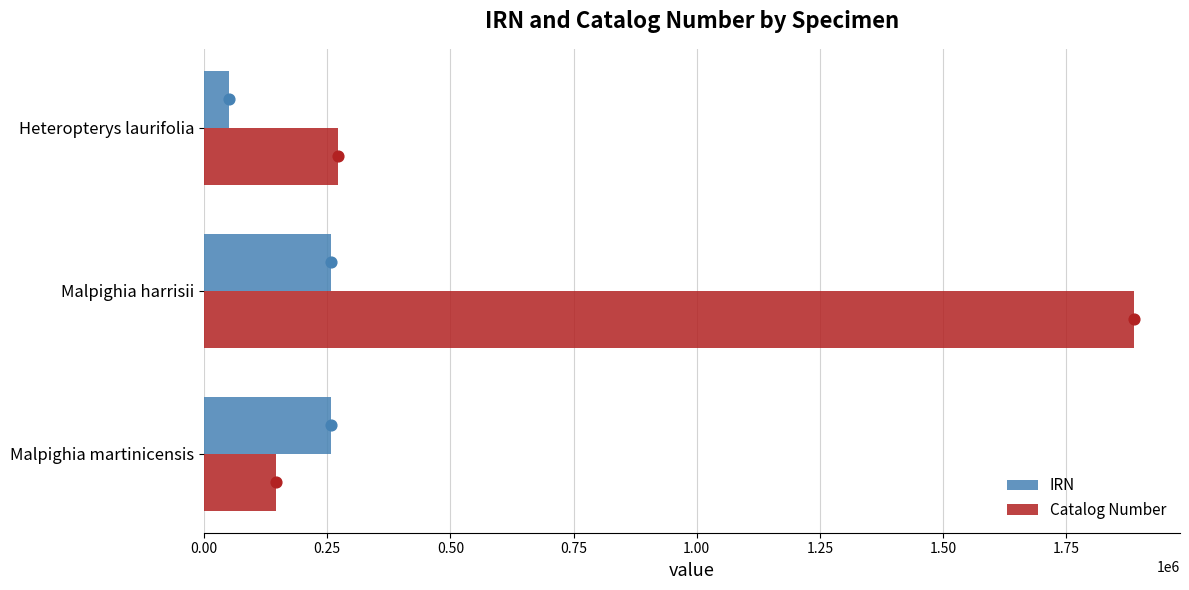

At how many categories does at least one series exceed 75352?

3